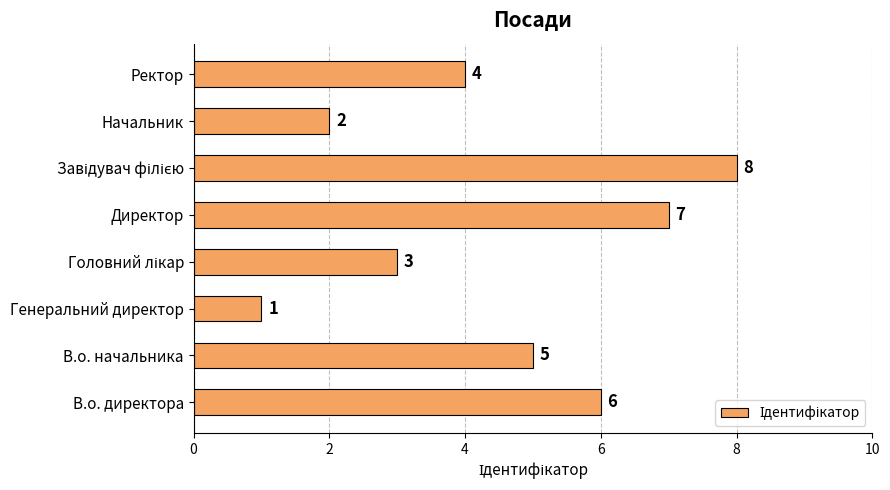

Reading top to bottom, list all the values displayed in this chart.

4	2	8	7	3	1	5	6